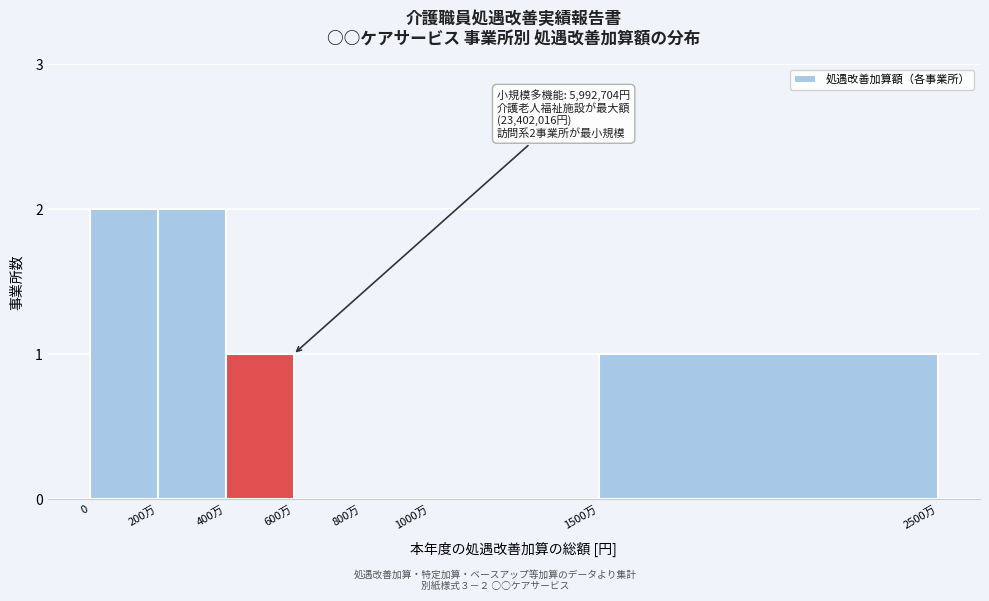

Reading left to right, what are all the values shown in this chart?

0=2	200万=2	400万=1	600万=0	800万=0	1000万=0	1500万=1